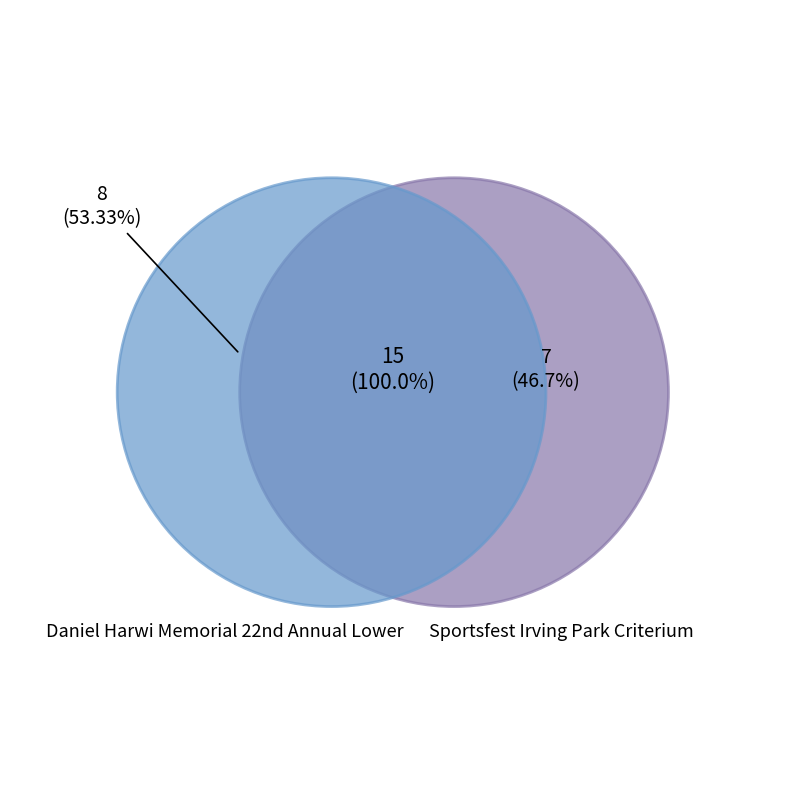

Is there a majority slice in this chart?

Yes